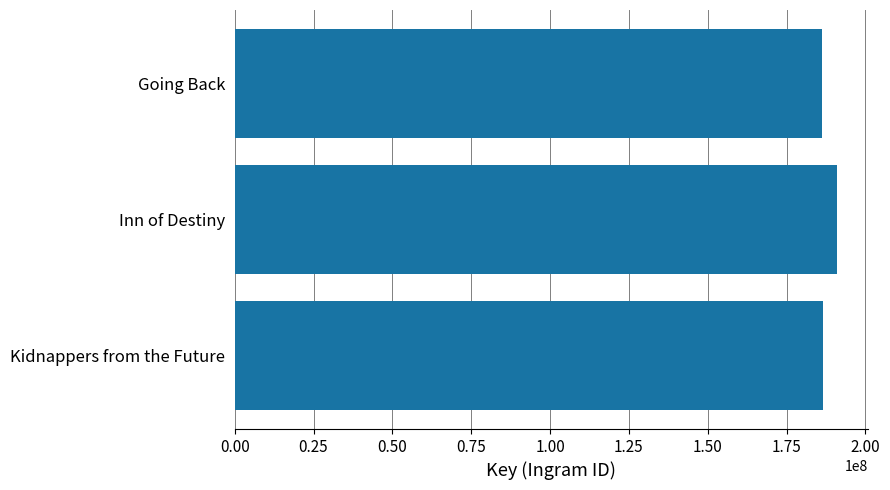

What is the change in value from Inn of Destiny to Going Back?

-4850854